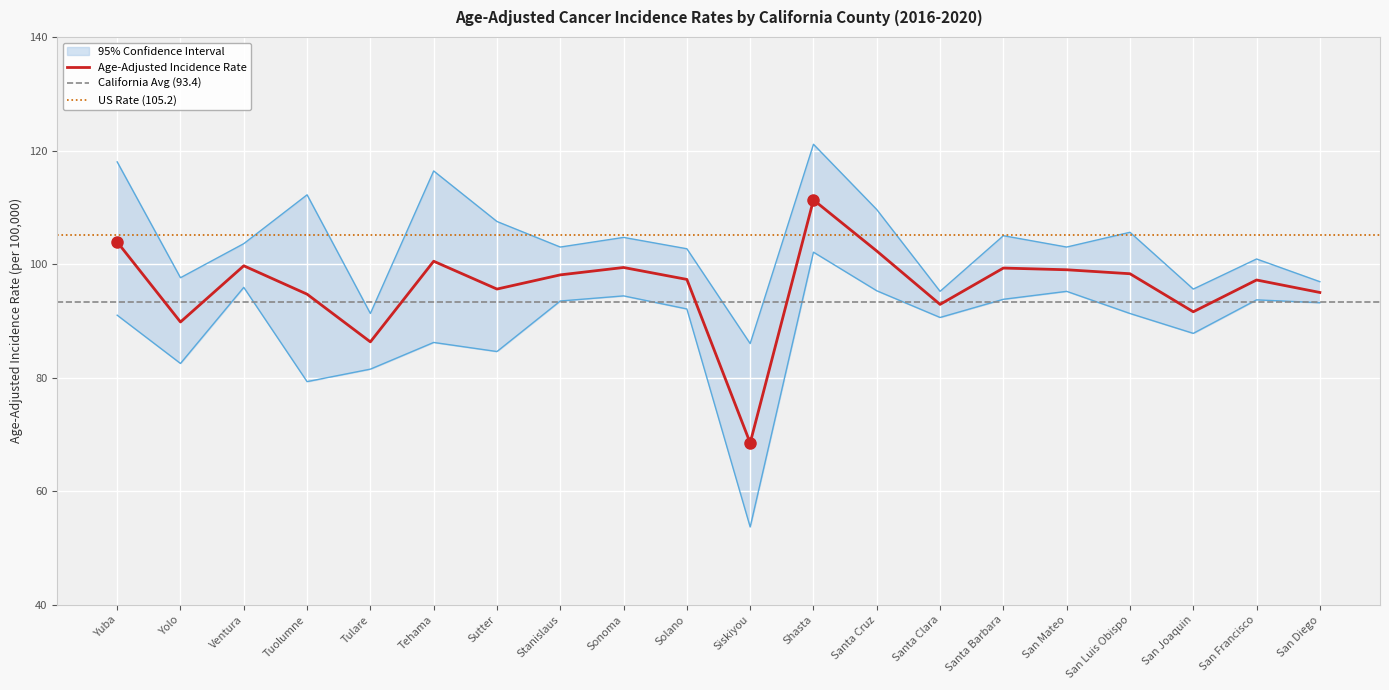

At which label is Lower 95% CI closest to 77?

Tuolumne